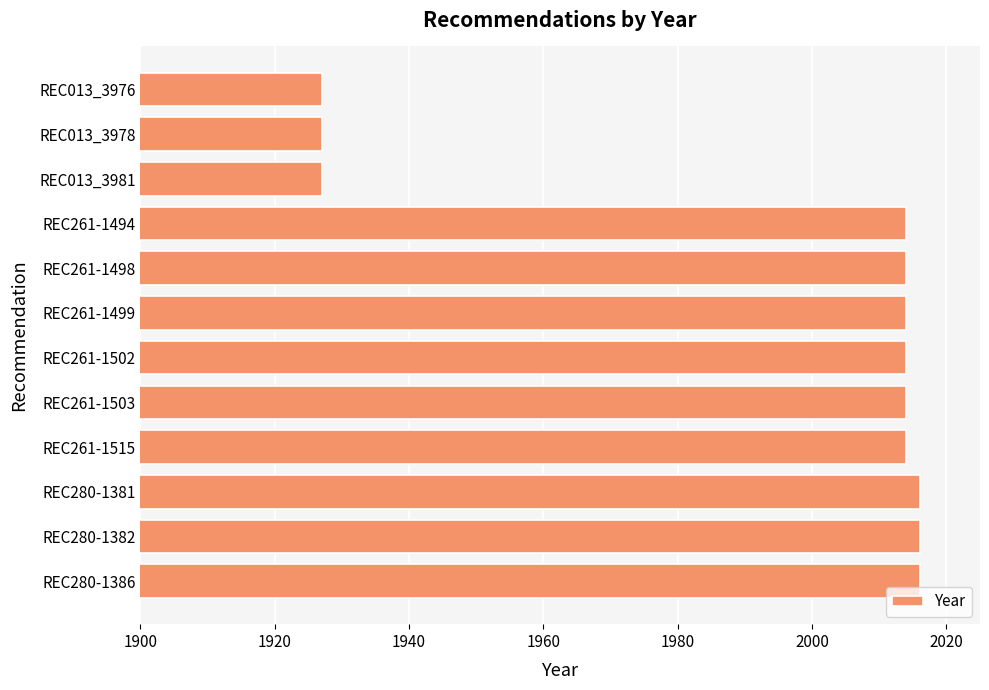

Approximately how many times larger is the value at REC280-1381 compared to REC280-1382?

1.0